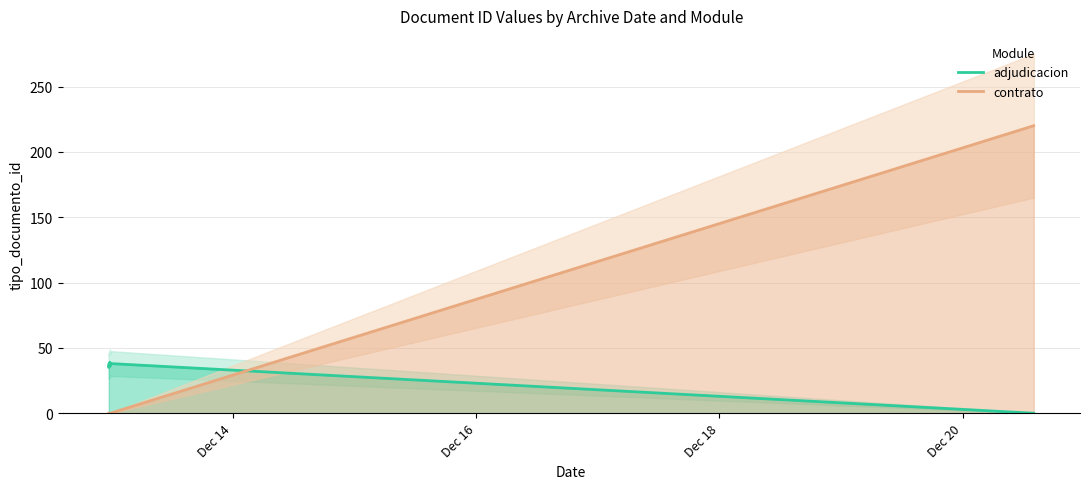

What is the maximum value for contrato?

220